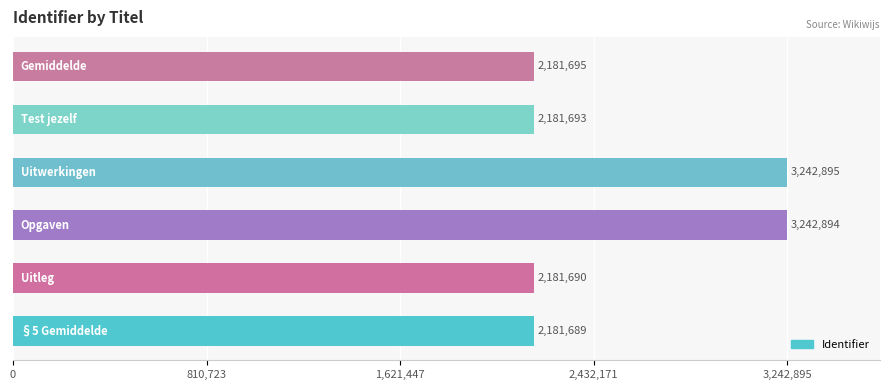

What is the minimum value shown in the chart?

2181689